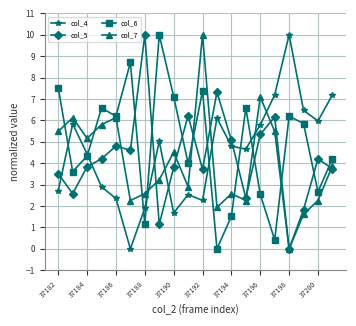

How many interior local peaks does the col_7 series have?

6